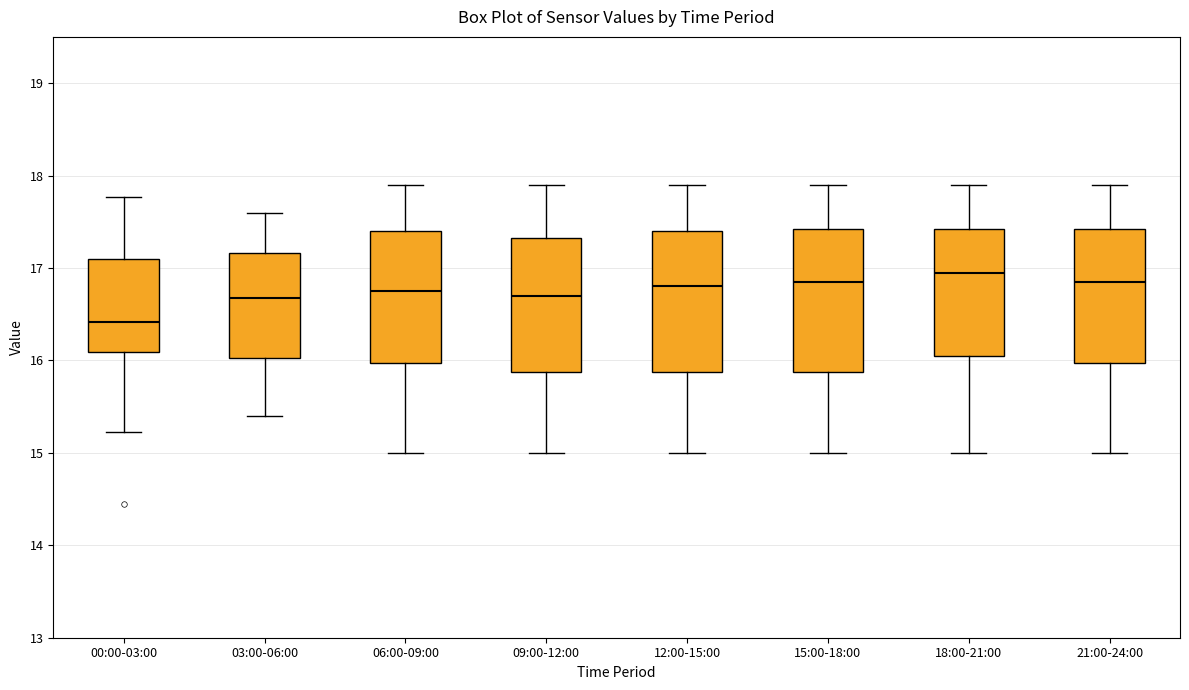

Where is the lower edge of the box for 18:00-21:00 on the y-axis? The values are not printed on the chart, so give them approximately, as read against the axis.

16.1